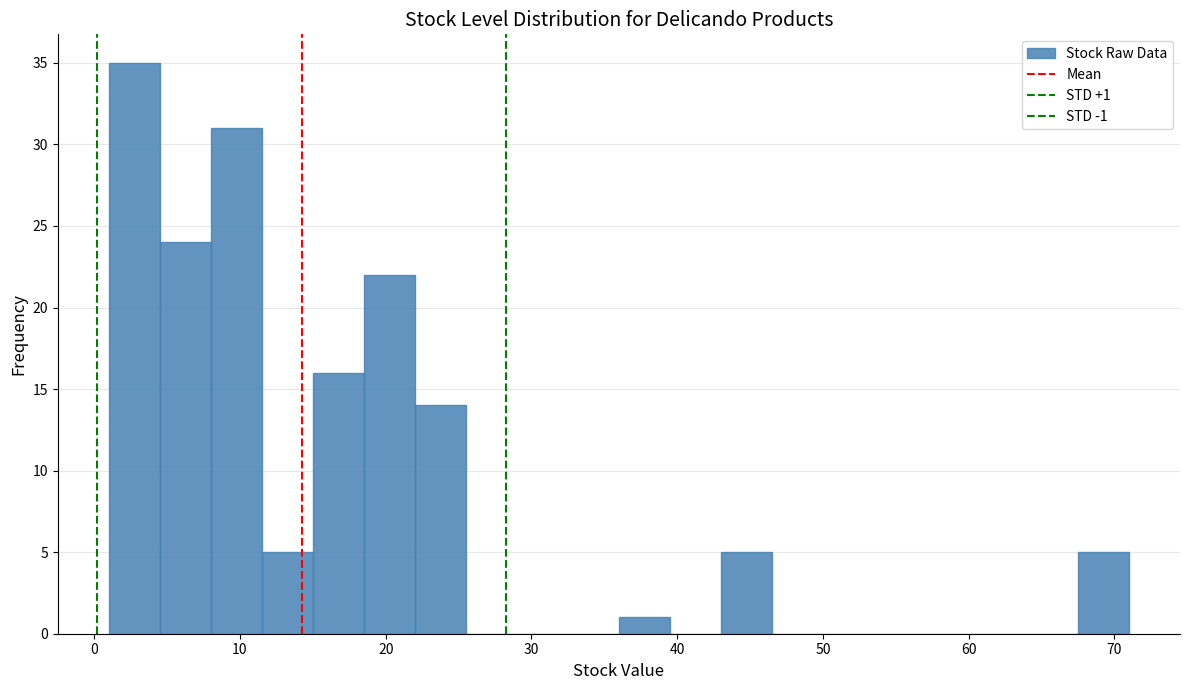

Read against the x-axis, roughly where is the centre of the tallest bar?

3